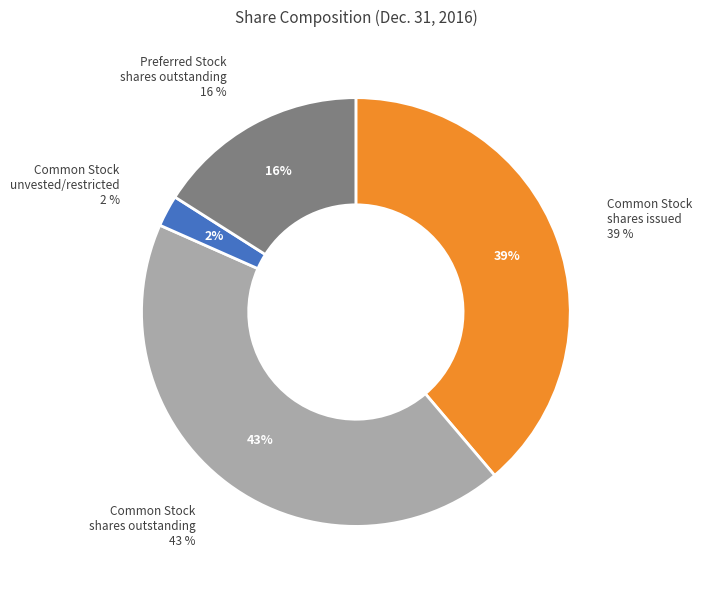

To the nearest percent, what is the combined percentage of Common Stock
unvested/restricted and Common Stock
shares issued?

41%